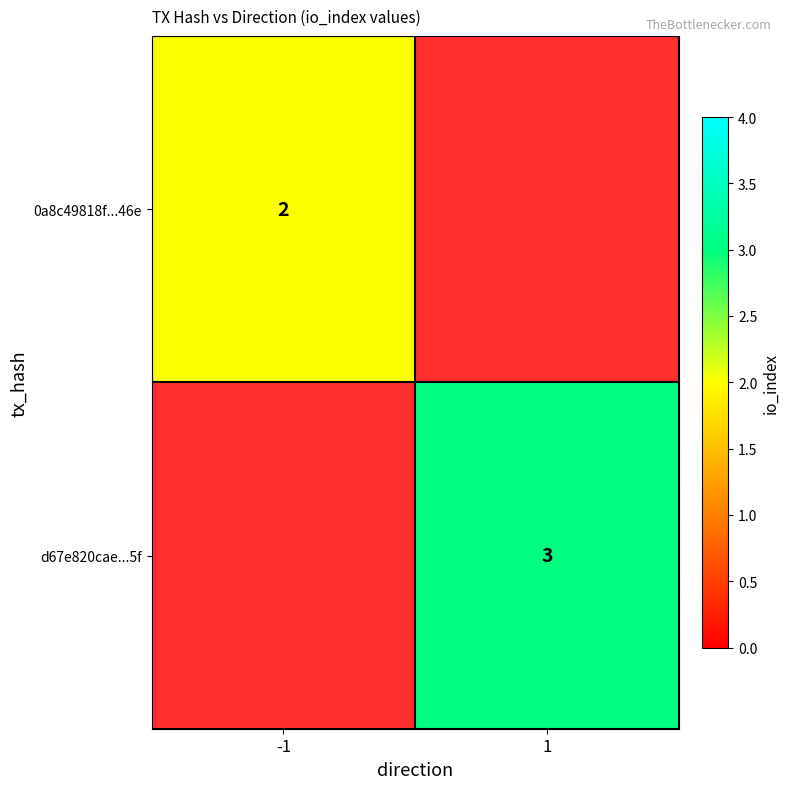

The d67e820cae...5f series shows 3 at 1. True or false?

True